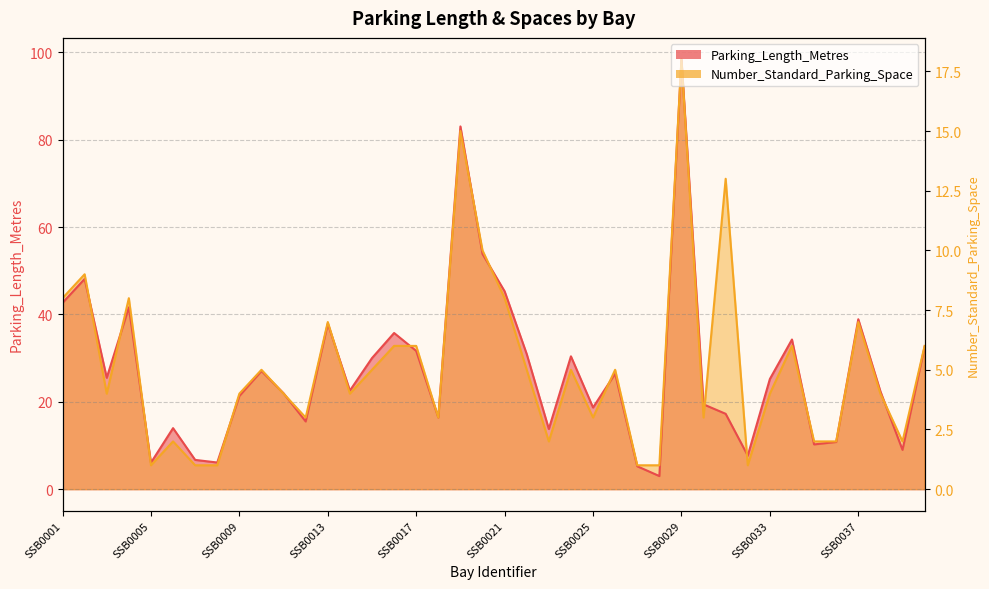

What is the maximum value shown in the chart?

98.4